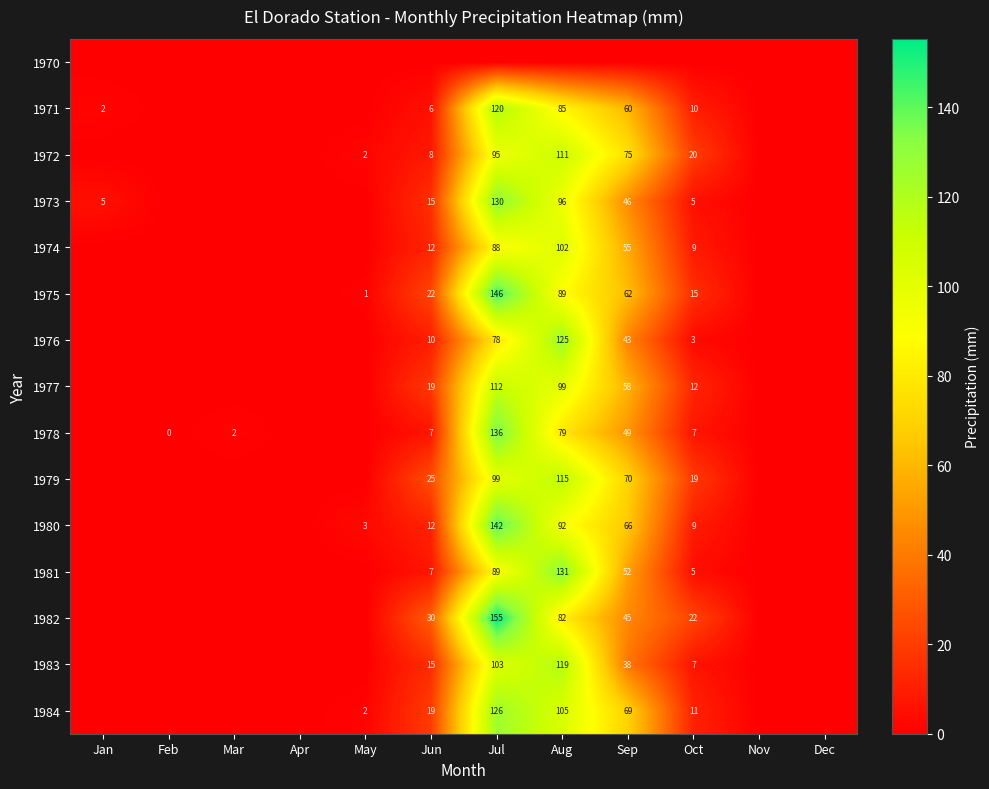

The 1981 series shows 20.1 at Sep. True or false?

False